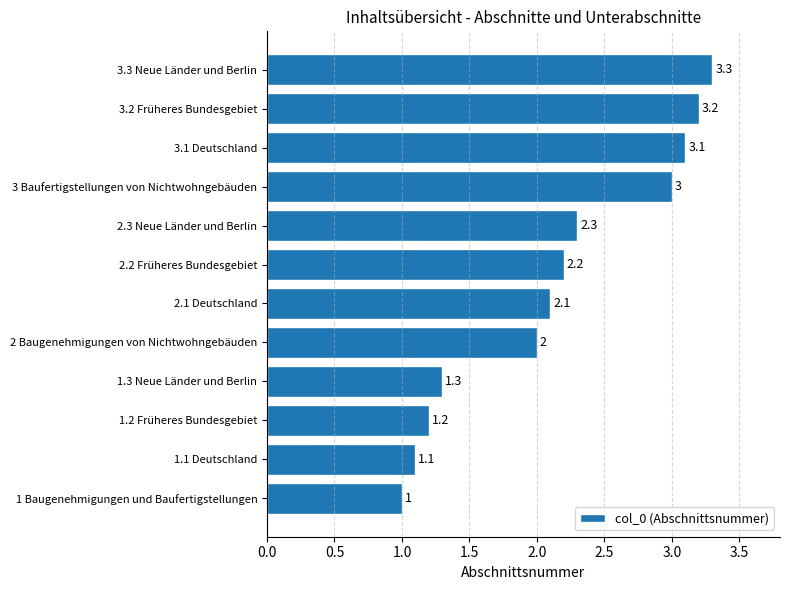

Which category has the lowest value across all series?

1 Baugenehmigungen und Baufertigstellungen